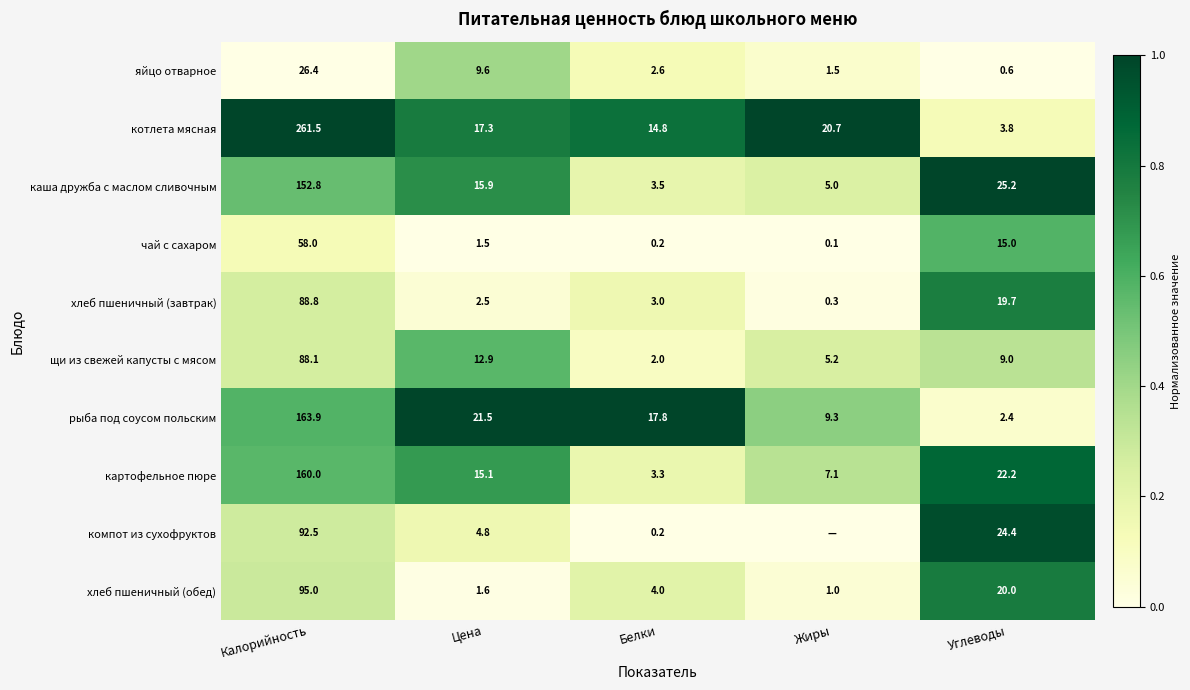

Between Белки and Углеводы, which is larger?

Белки